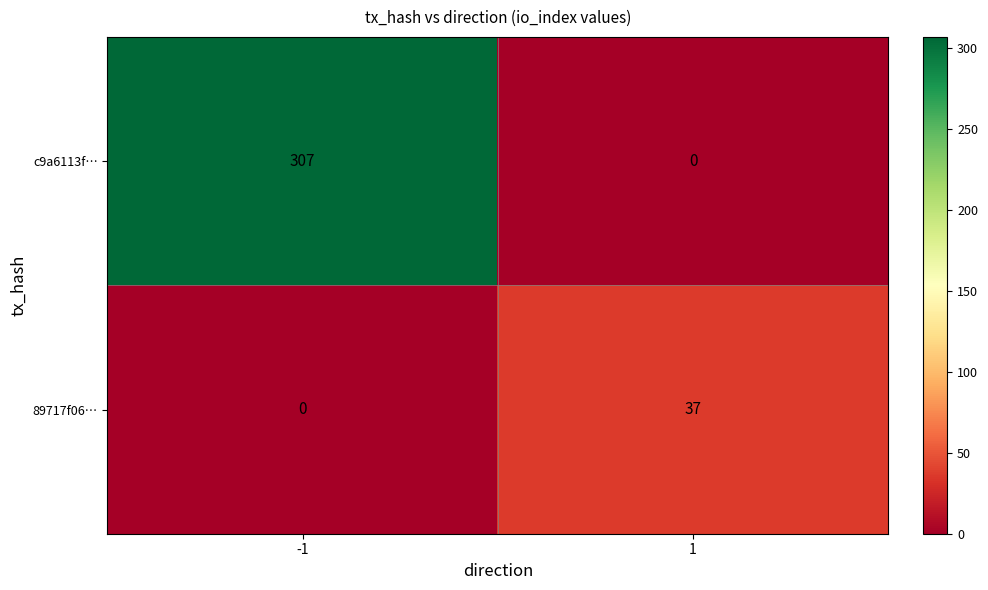

List the series in order of their overall mean, highest first.

c9a6113f…, 89717f06…